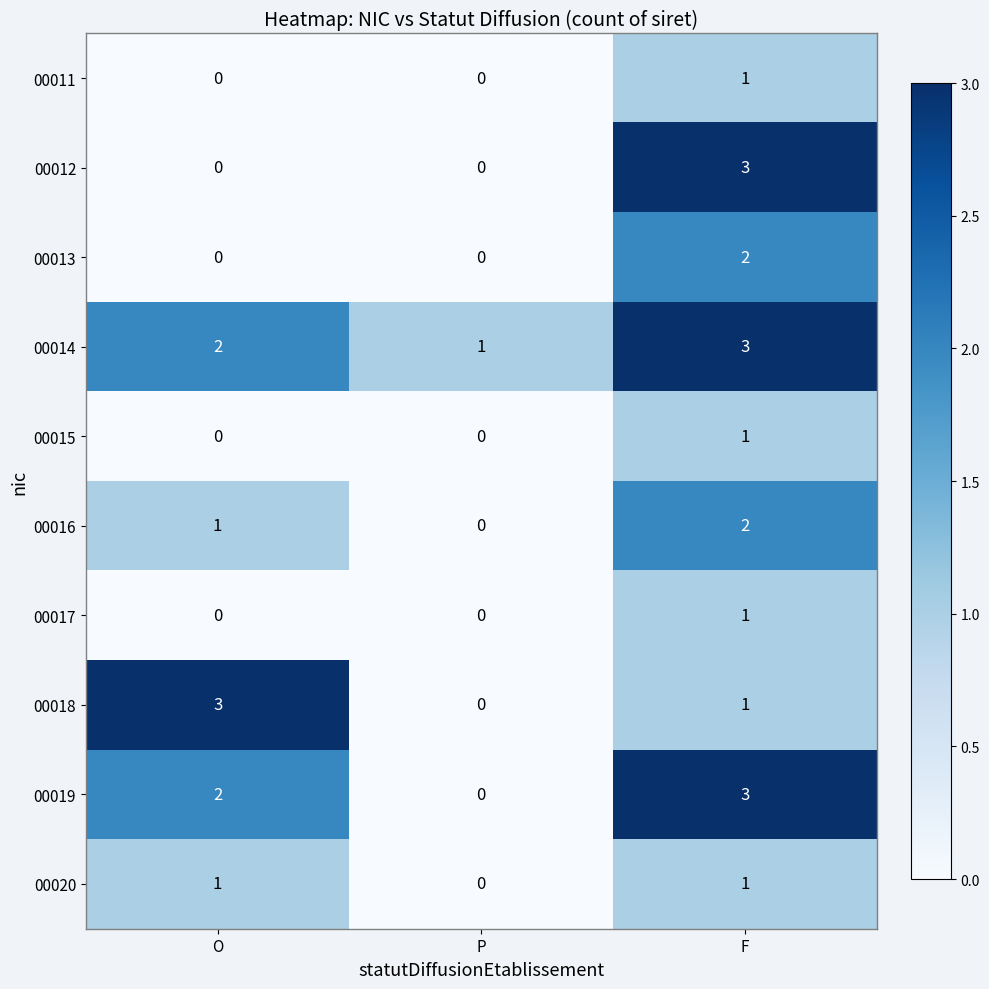

How many 00016 values are between 0 and 2?

3